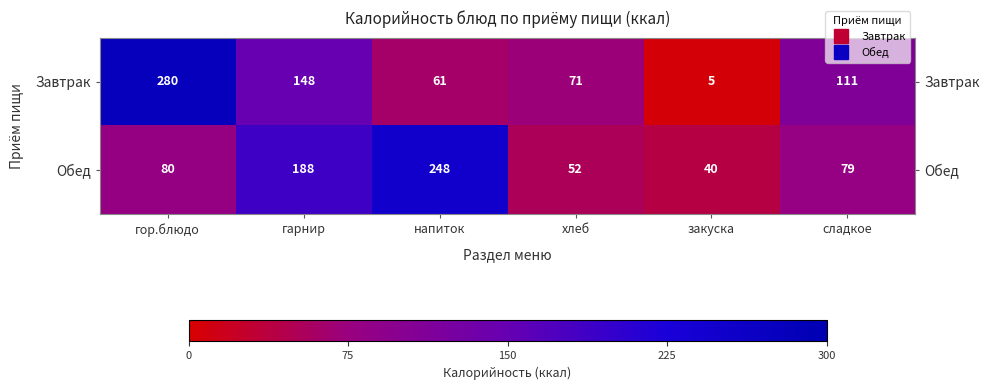

Count the number of categories in the chart.

6